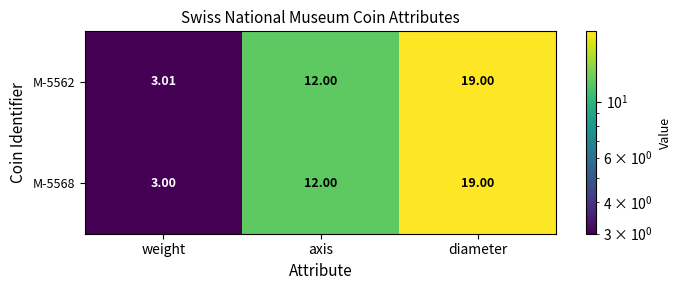

Where is M-5562 nearest to the value 11?

axis